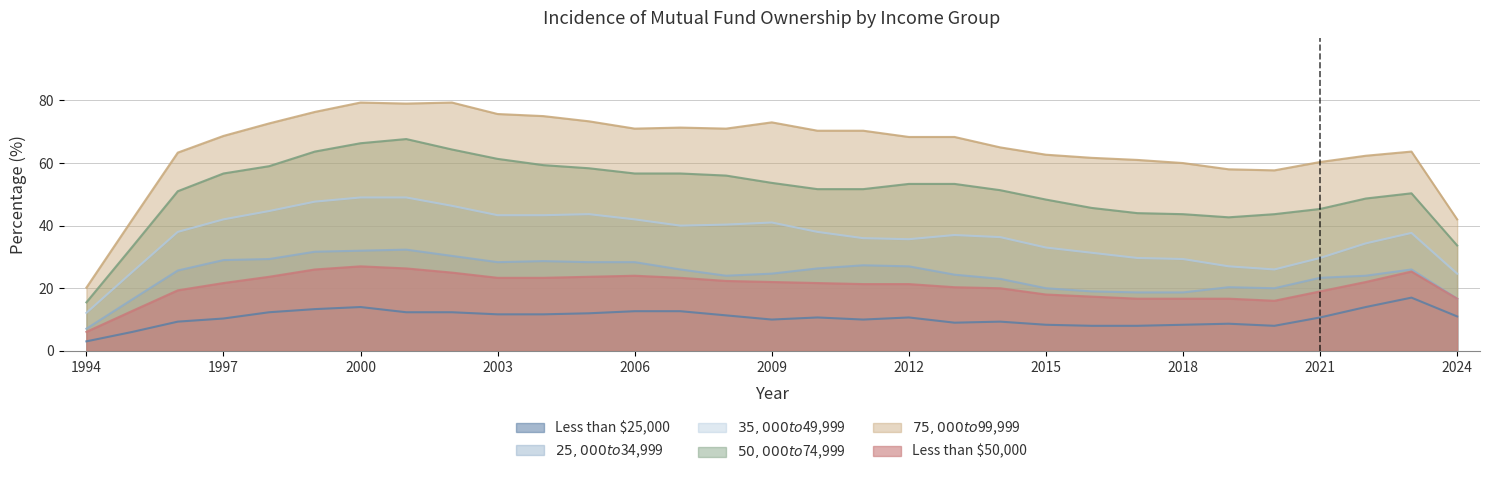

At 2020, list the series in order from largest to smallest.

$75,000 to $99,999, $50,000 to $74,999, $35,000 to $49,999, $25,000 to $34,999, Less than $50,000, Less than $25,000